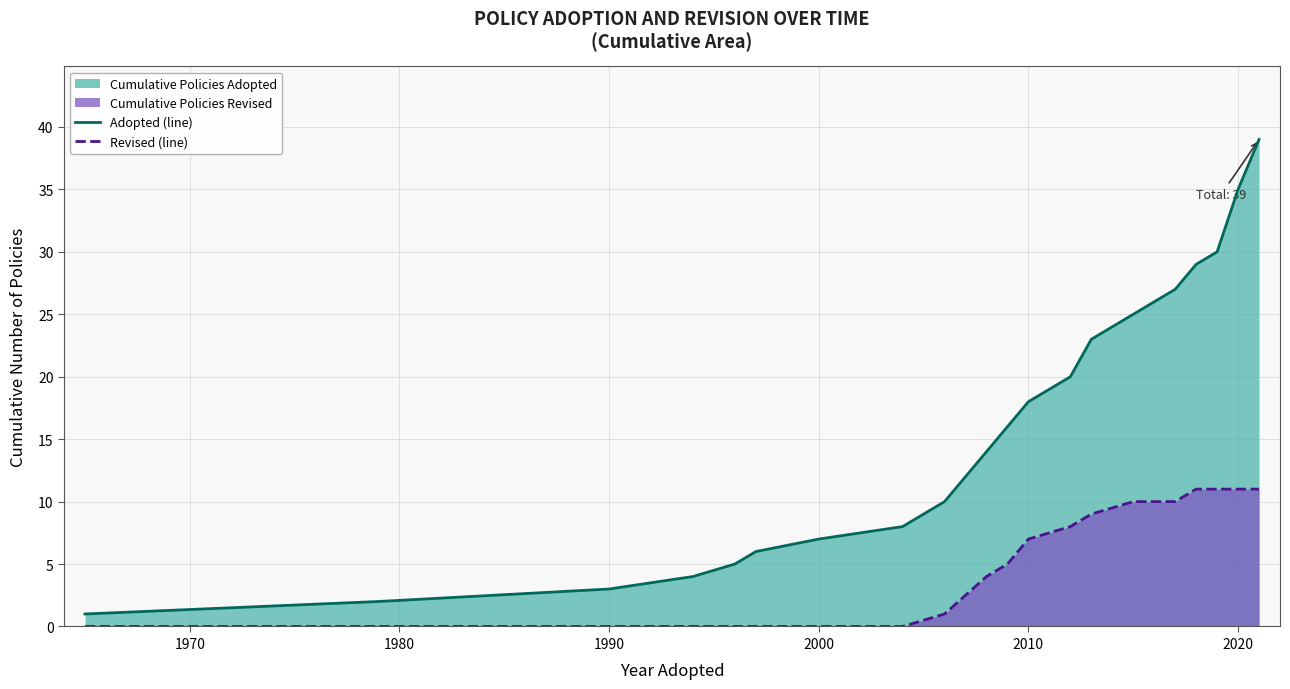

True or false: Revised (line) and Adopted (line) intersect in this chart.

False